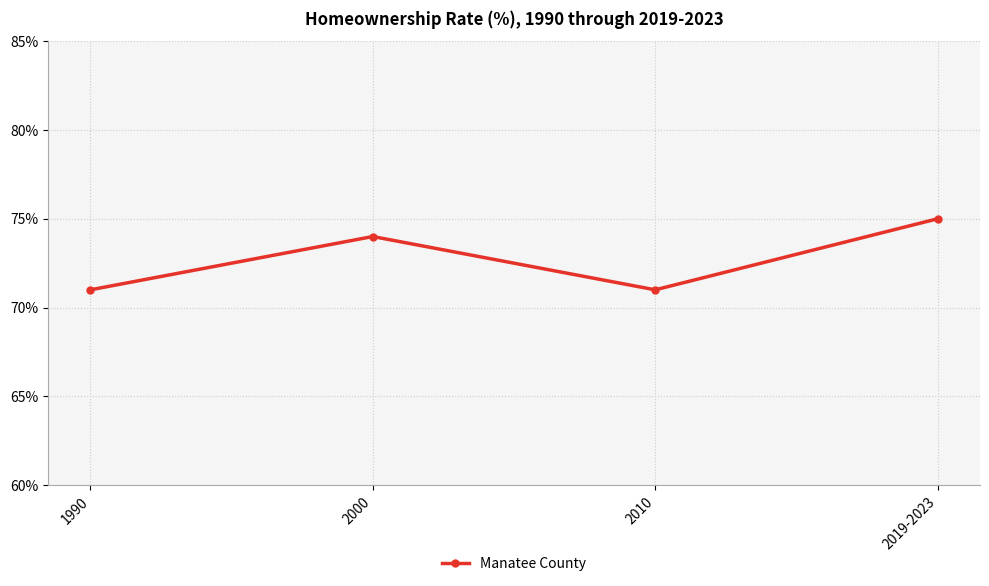

True or false: the data has more than 1 interior local peaks.

False